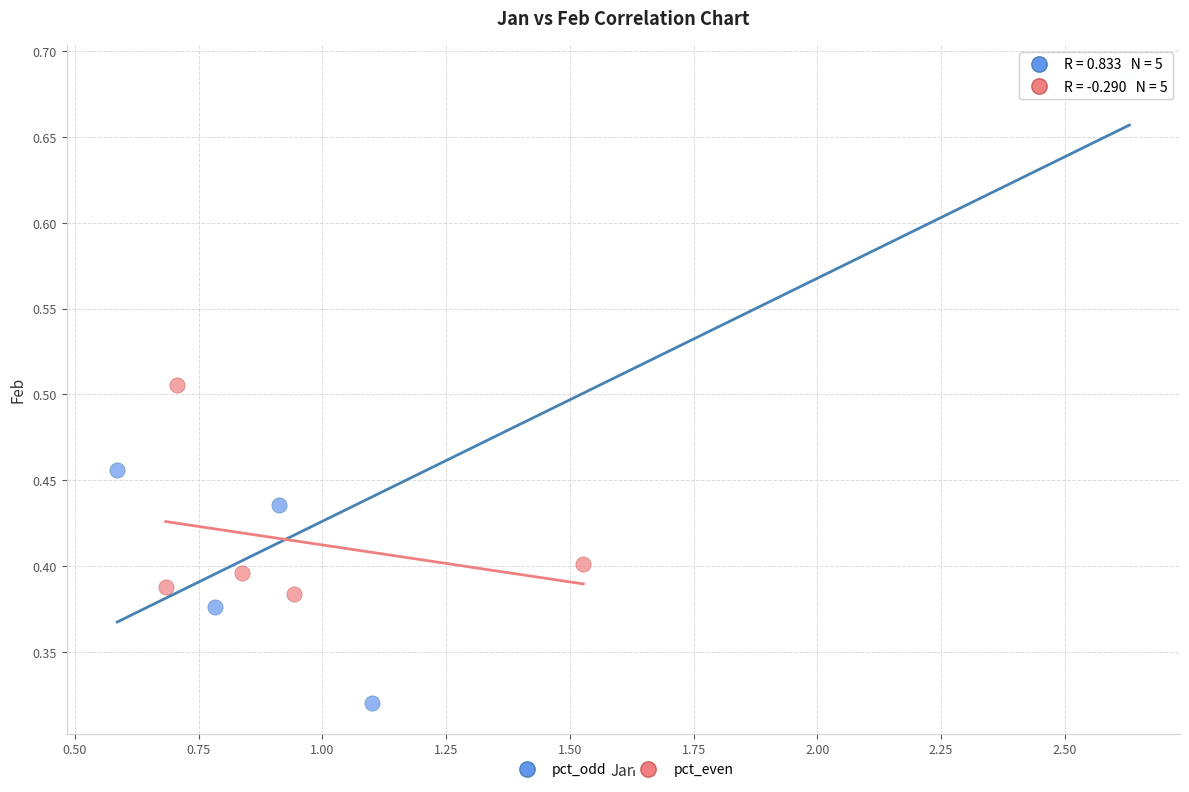

Which series contains the highest Y value?

pct_odd